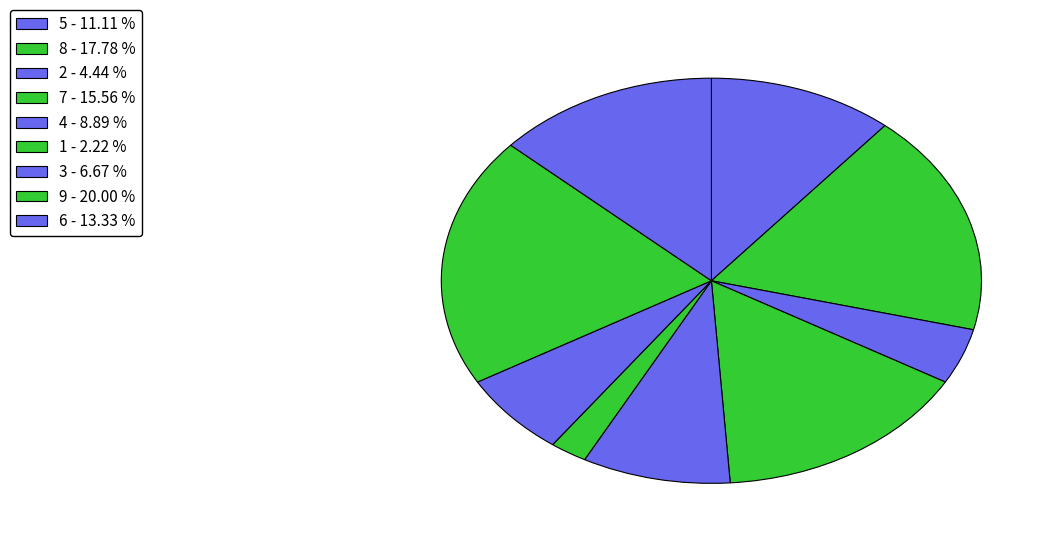

What percentage is the 8 slice, to the nearest percent?

18%